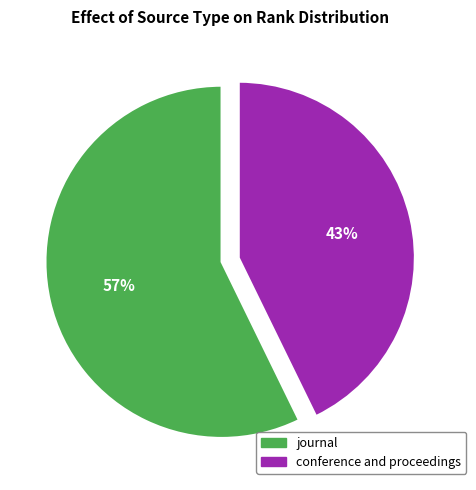

What percentage is the journal slice, to the nearest percent?

57%